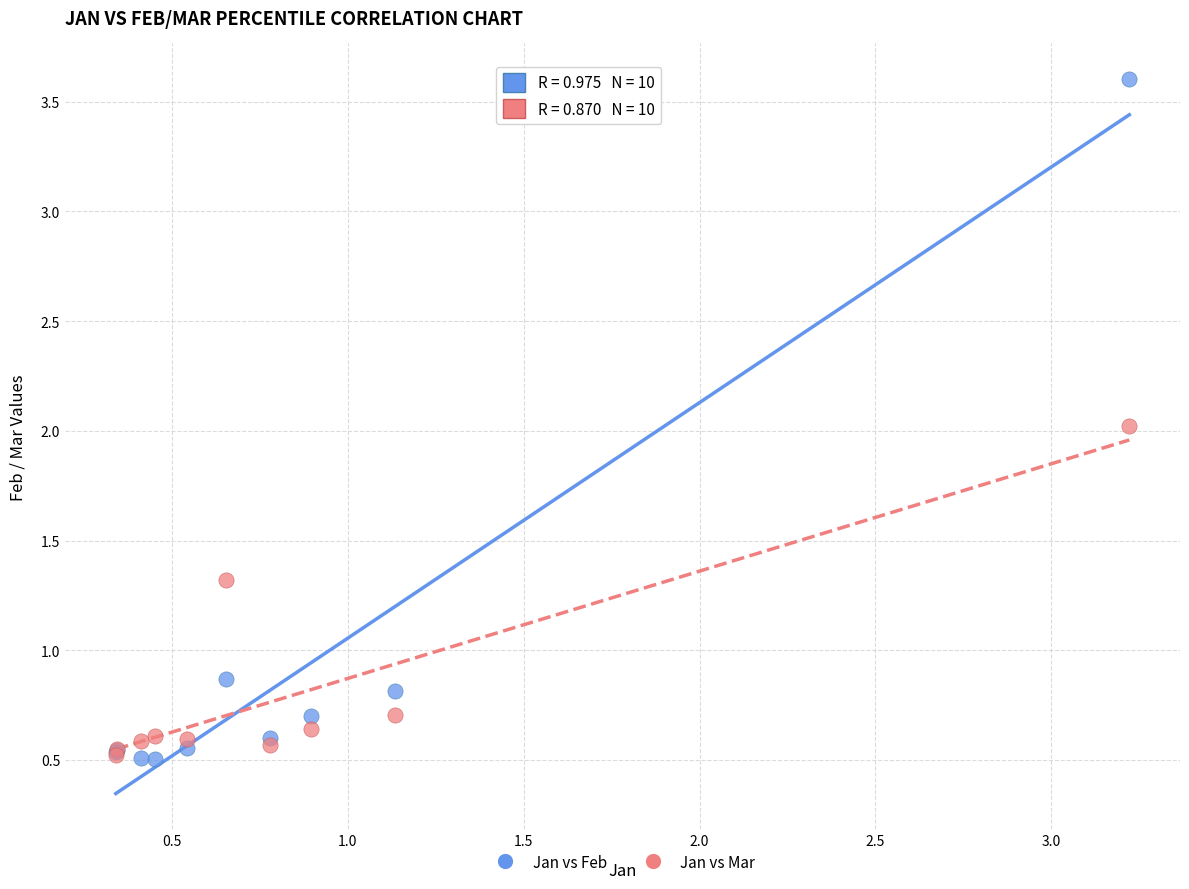

In the Jan vs Mar series, what Y value is closest to 1?

0.7